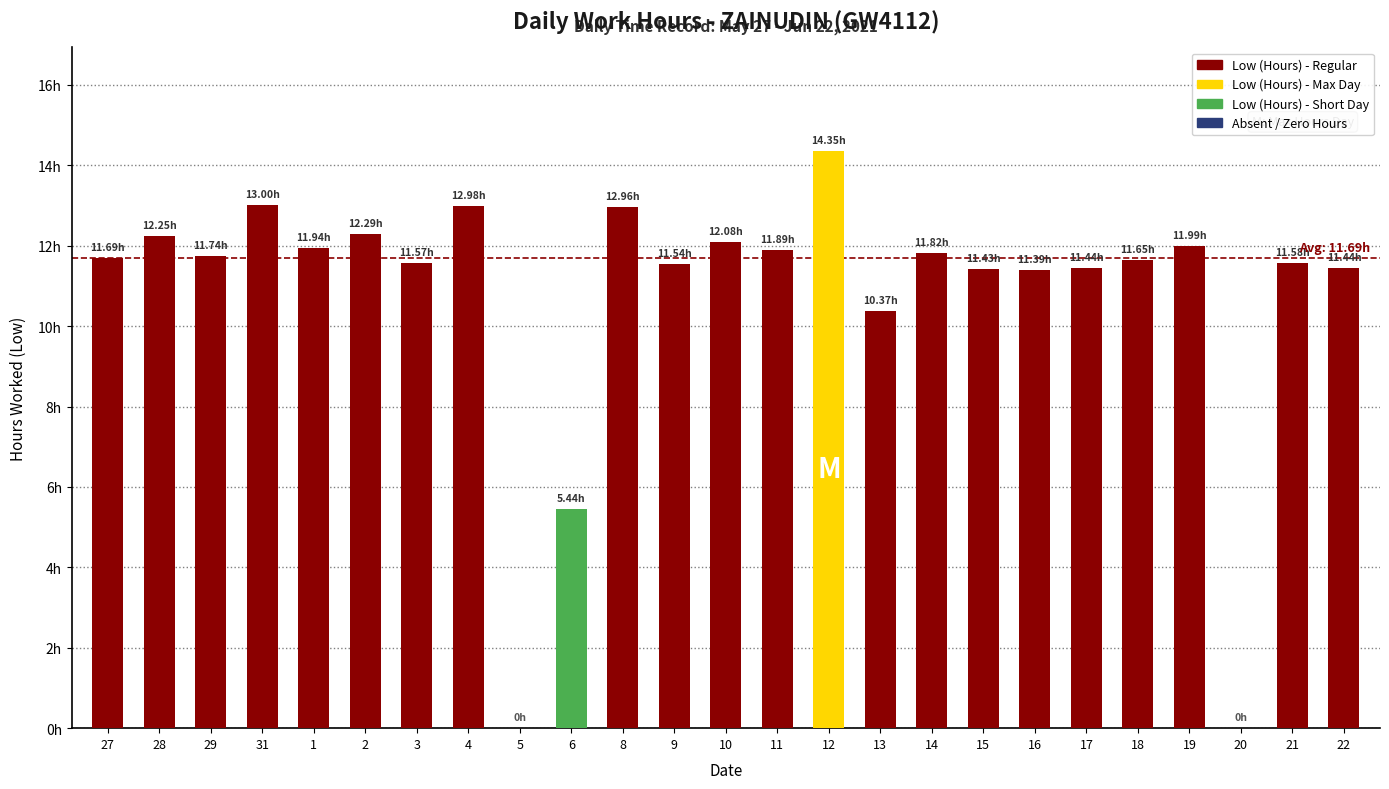

Reading left to right, transcribe all the data shown in this chart.

27=11.7	28=12.2	29=11.7	31=13.0	1=11.9	2=12.3	3=11.6	4=13.0	5=0.0	6=5.4	8=13.0	9=11.5	10=12.1	11=11.9	12=14.3	13=10.4	14=11.8	15=11.4	16=11.4	17=11.4	18=11.7	19=12.0	20=0.0	21=11.6	22=11.4